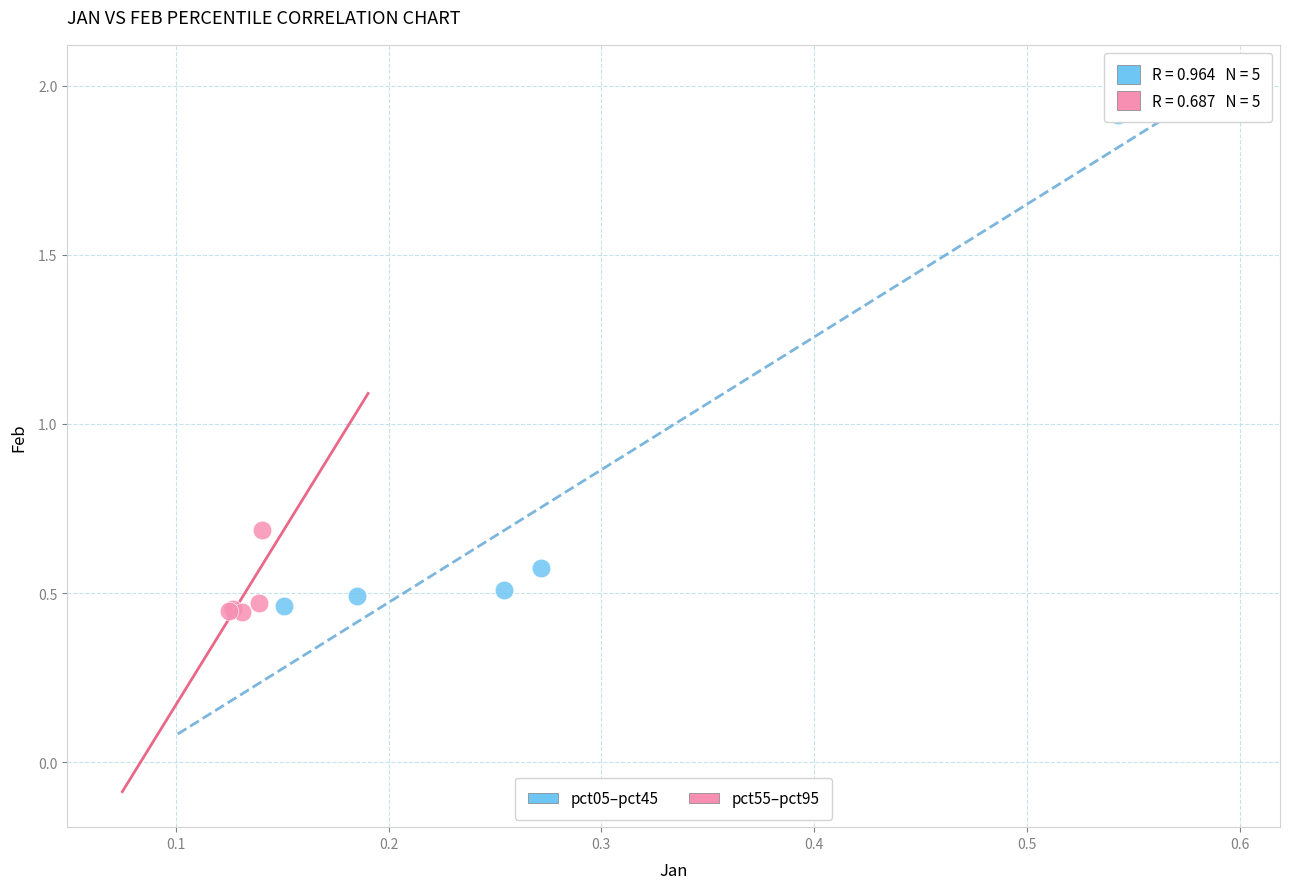

Which series reaches the maximum Y coordinate?

pct05–pct45